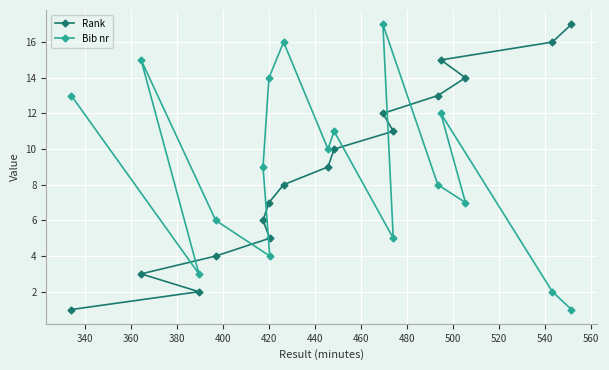

What is the maximum value for Bib nr?

17